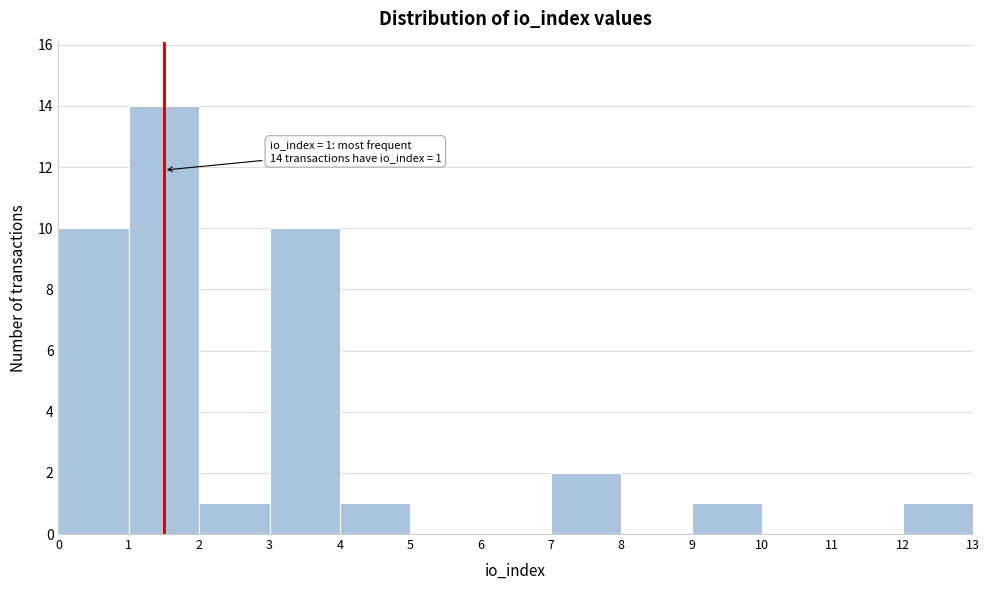

Which range on the x-axis has the tallest bar?

1 to 2